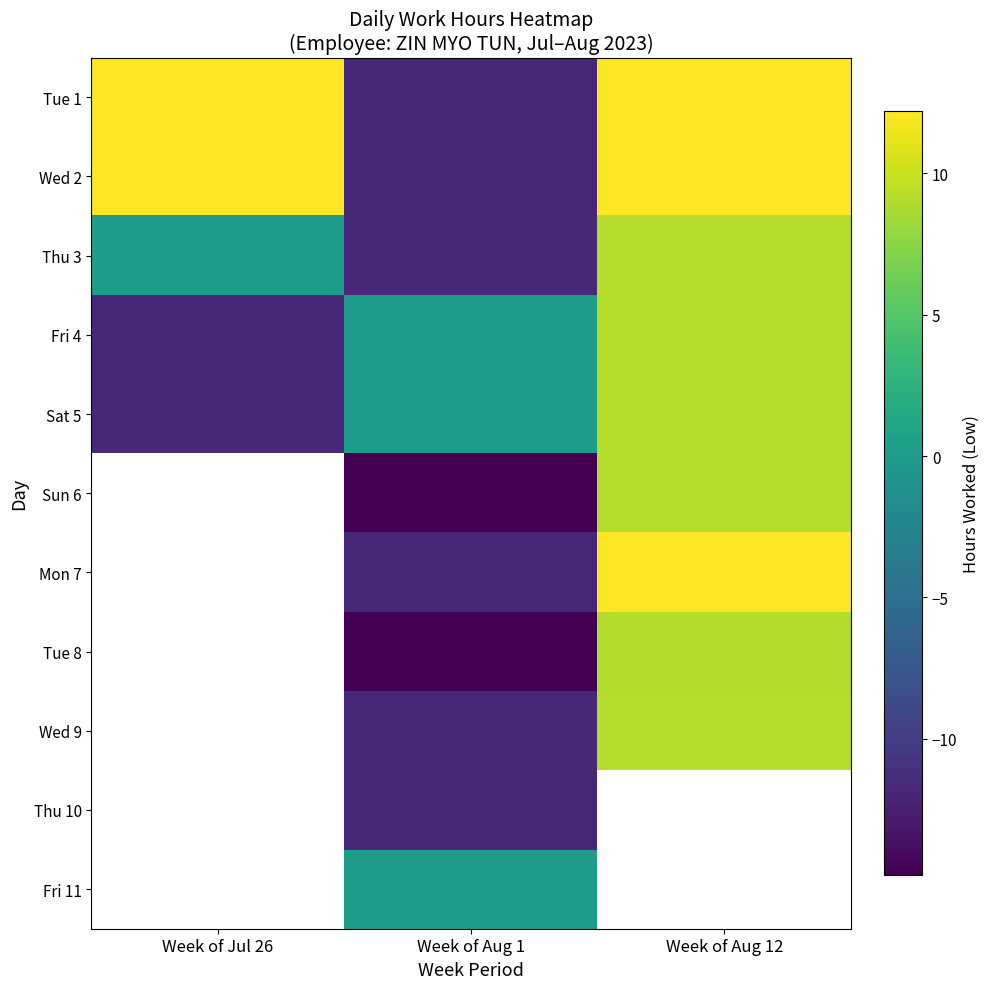

How many data points in Sun 6 are less than -14?

1